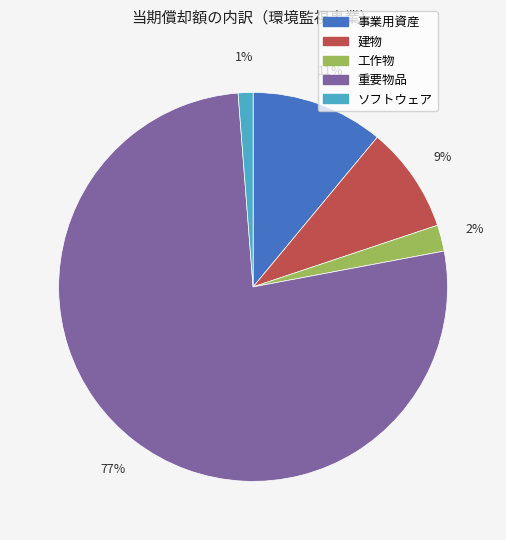

To the nearest percent, what is the combined percentage of 事業用資産 and ソフトウェア?

12%